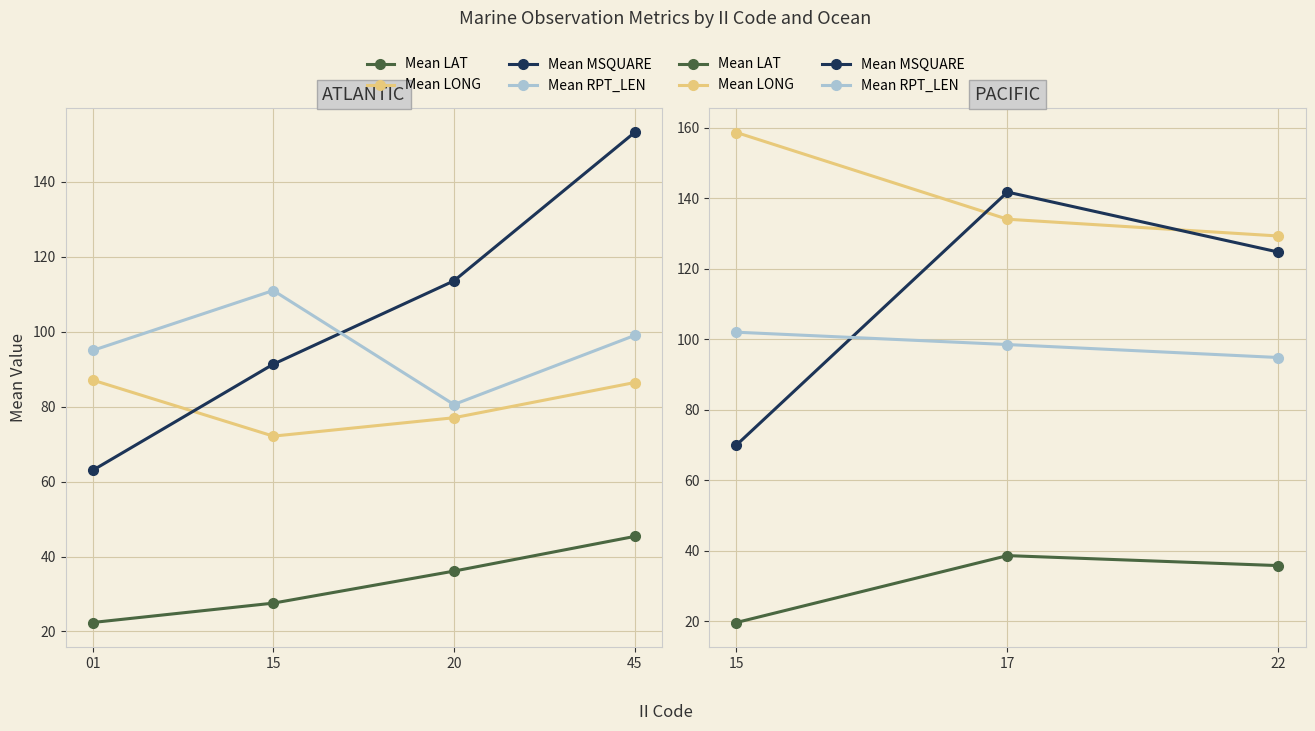

What is the smallest value displayed?

19.6